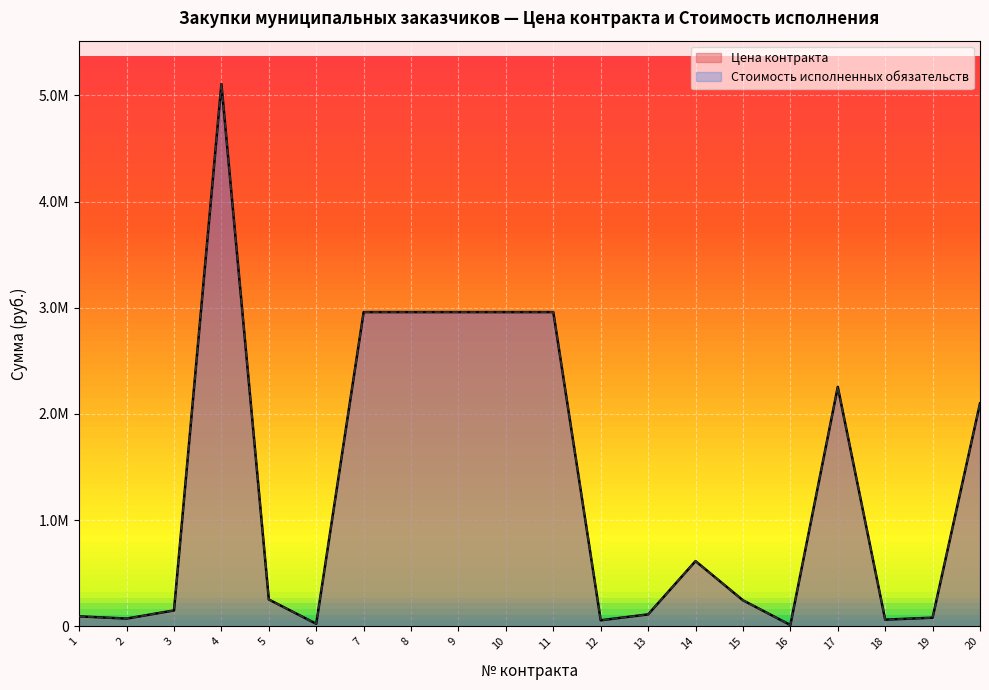

What is the sum of the Цена контракта values at 16 and 4?

5119177.5